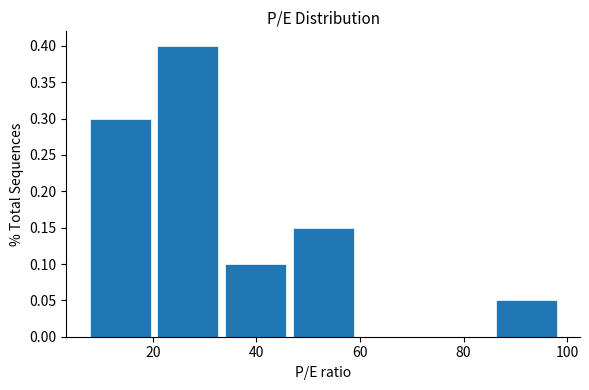

Reading left to right, list every bar in this chart as the range it spans on the x-axis followed by its height. Neither the bar edges nor the heights are printed on the chart, so give them approximately, as read against the axes.

8 to 20: 0.30
20 to 34: 0.40
34 to 48: 0.10
48 to 60: 0.15
60 to 74: 0
74 to 86: 0
86 to 100: 0.05